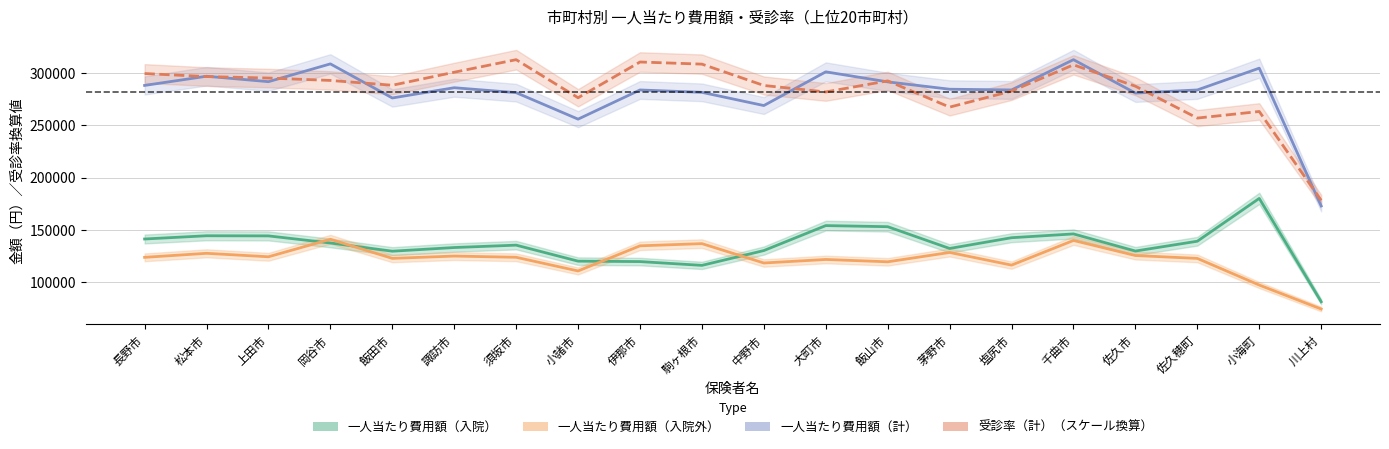

Rank the series at 飯山市 from highest to lowest value.

受診率（計）, 一人当たり費用額（計）, 一人当たり費用額（入院）, 一人当たり費用額（入院外）